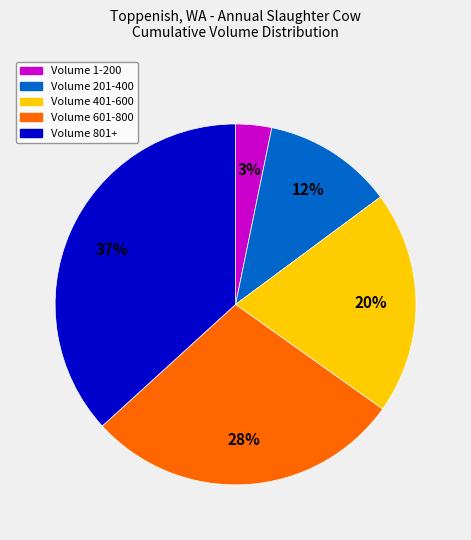

To the nearest percent, what is the average slice percentage?

20%